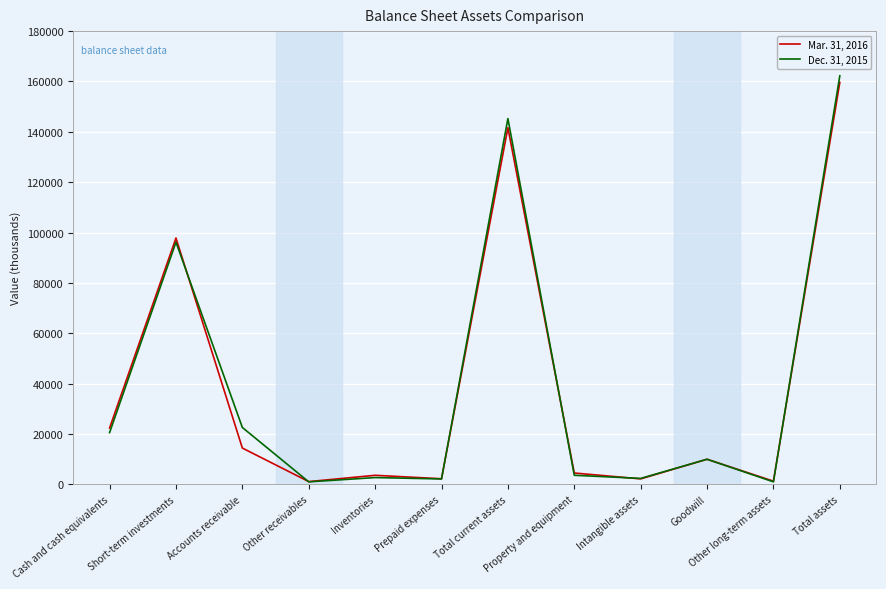

Rank the series by their average value, from highest to lowest.

Dec. 31, 2015, Mar. 31, 2016